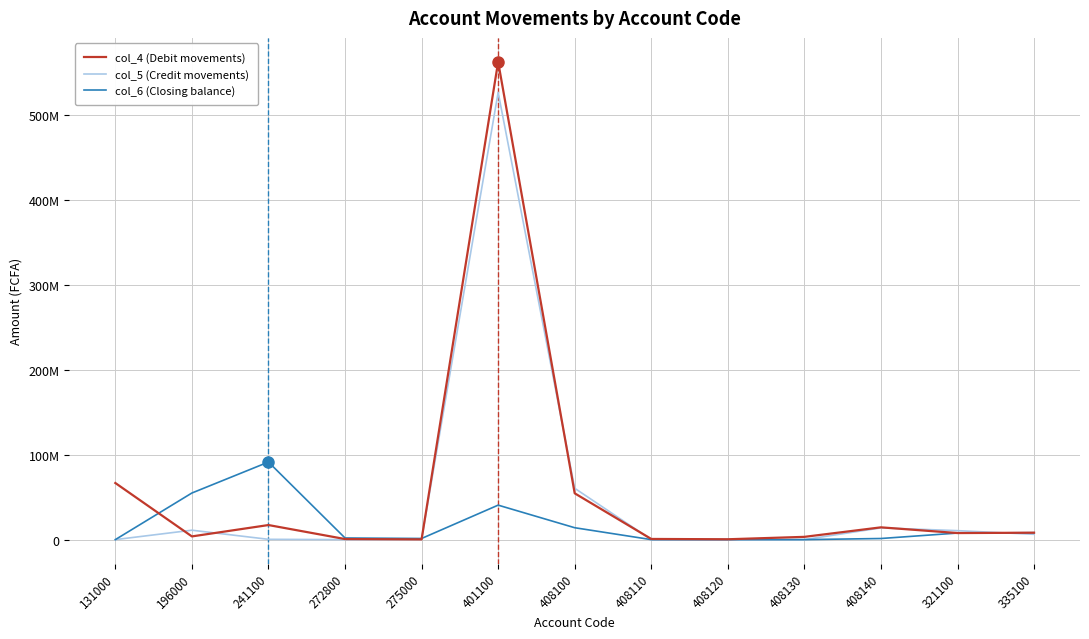

List the series in order of their overall mean, highest first.

col_4 (Debit movements), col_5 (Credit movements), col_6 (Closing balance)